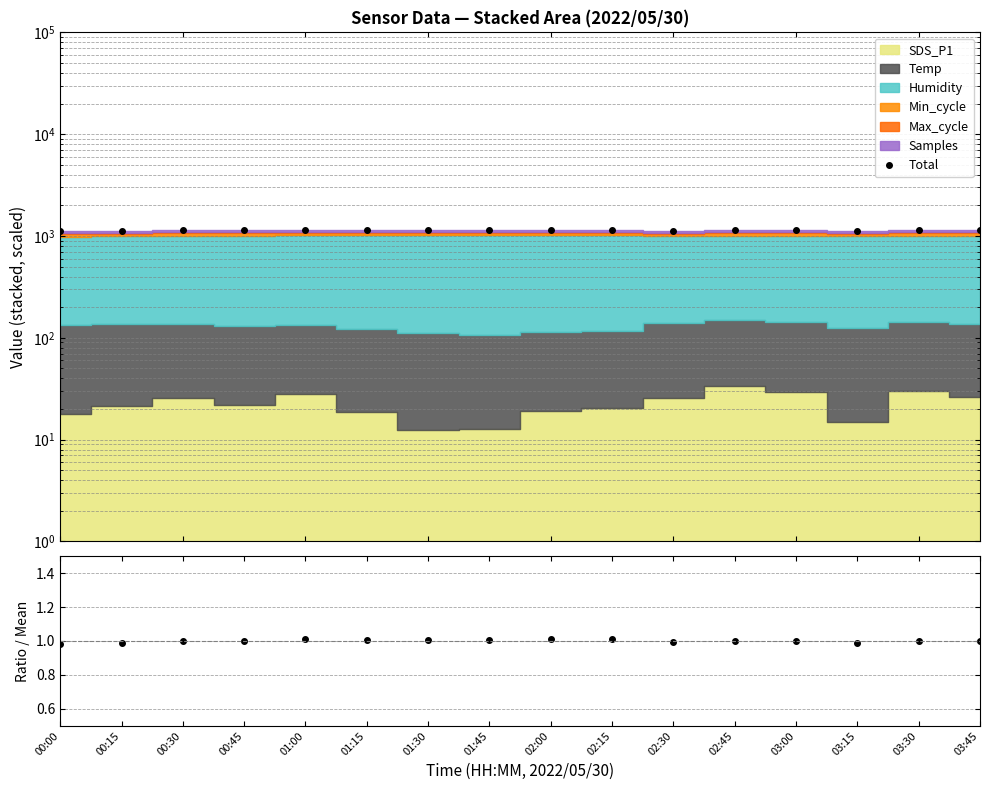

Which has a higher value, 03:15 or 03:00?

03:00